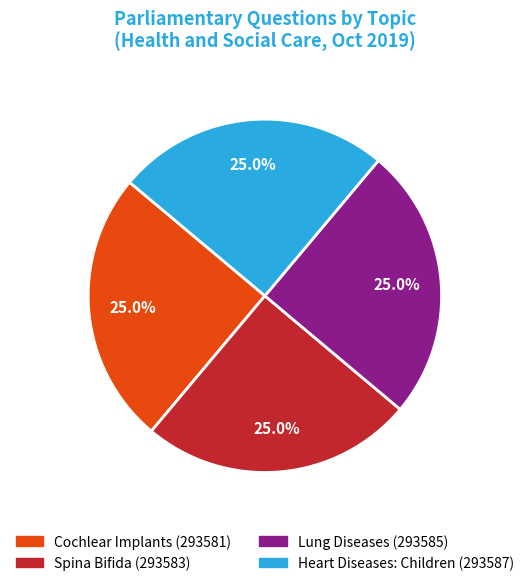

What percentage do Lung Diseases and Spina Bifida together represent?

50.0%